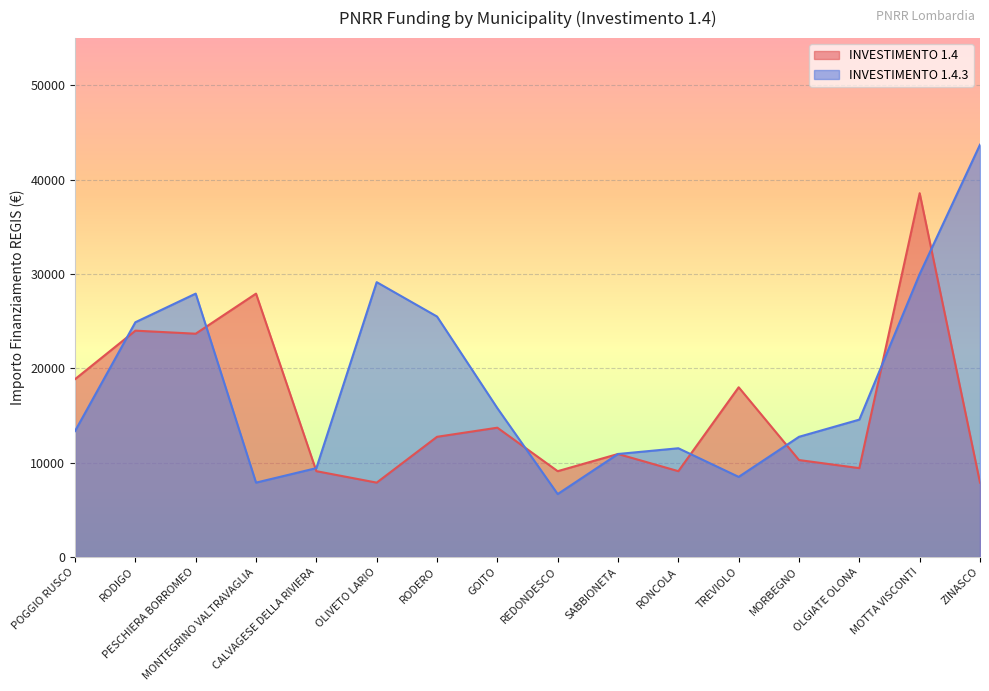

What is the value of the INVESTIMENTO 1.4.3 point at the 9th from the left?

6677